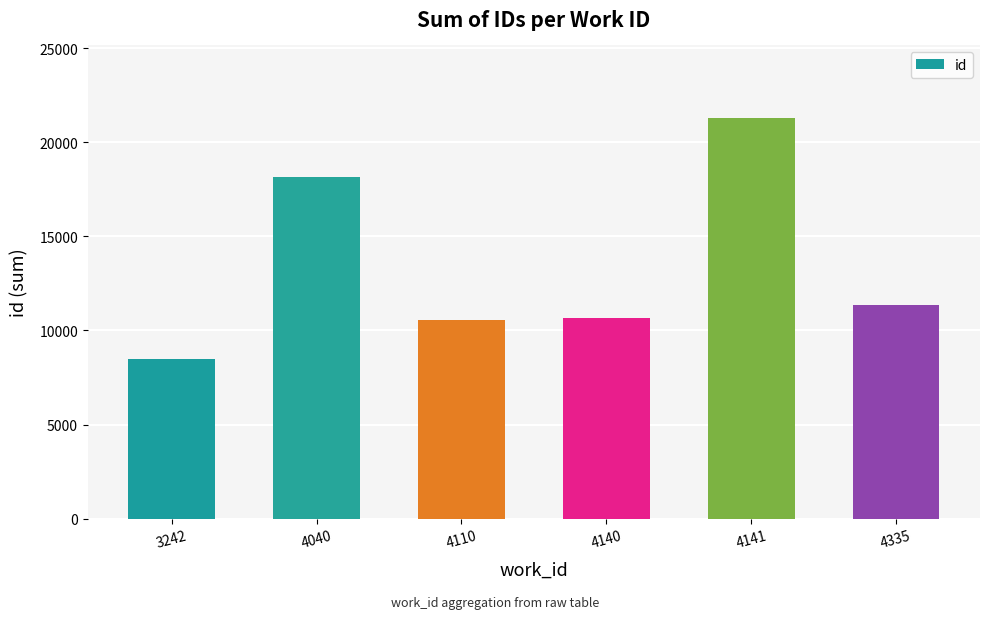

What is the average value?

13420